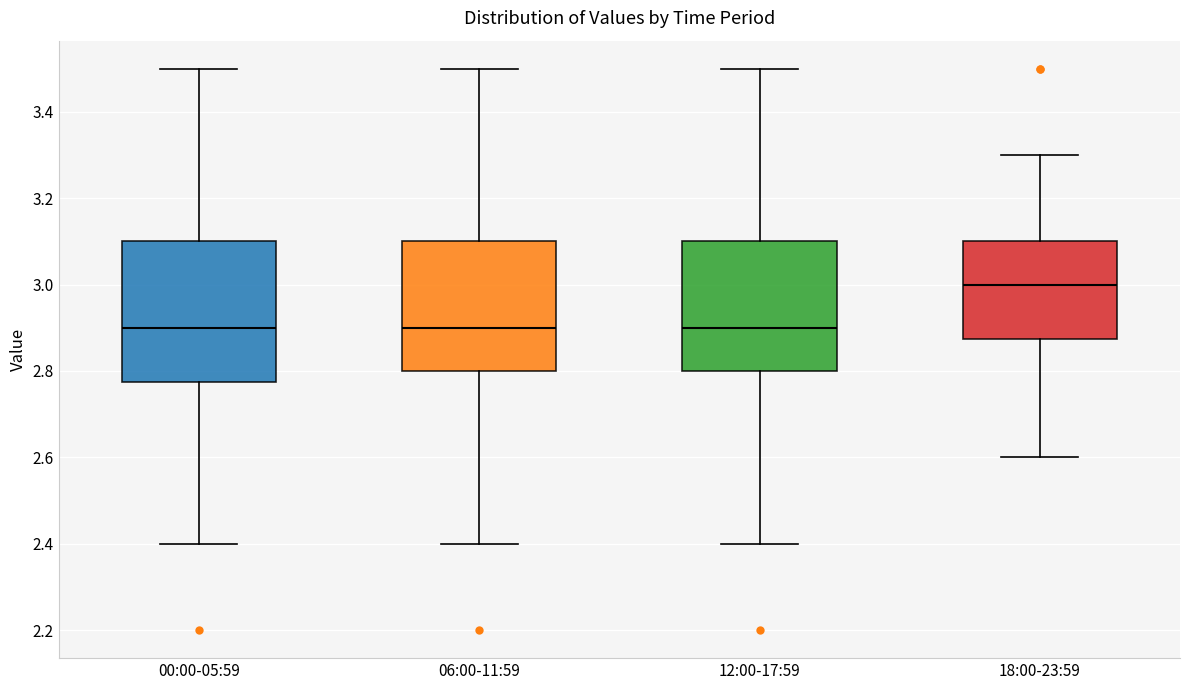

Reading left to right, read every box against the y-axis: the position of its median line, the range the box covers, and the ends of its whiskers. The values are not printed on the chart, so give them approximately, as read against the axis.

00:00-05:59: median 2.90, box 2.78 to 3.10, whiskers 2.40 to 3.50
06:00-11:59: median 2.90, box 2.80 to 3.10, whiskers 2.40 to 3.50
12:00-17:59: median 2.90, box 2.80 to 3.10, whiskers 2.40 to 3.50
18:00-23:59: median 3.00, box 2.88 to 3.10, whiskers 2.60 to 3.30